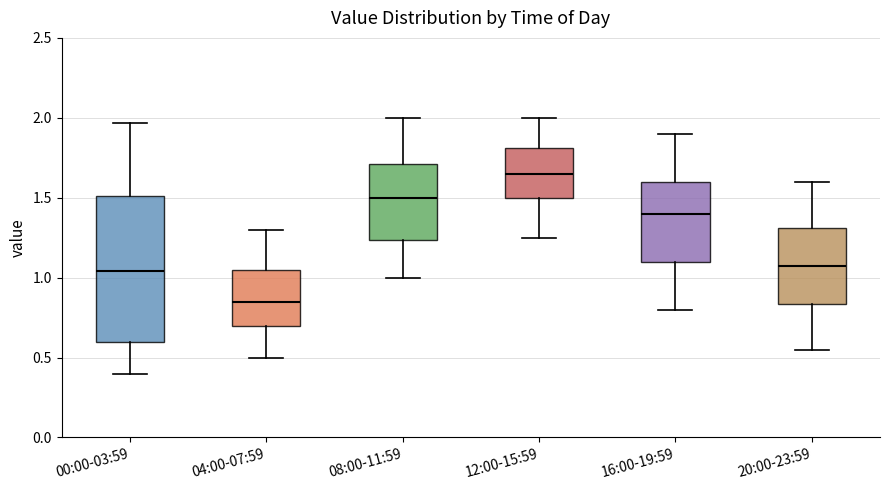

Comparing the boxes themselves (not the whiskers), which one is the tallest?

00:00-03:59